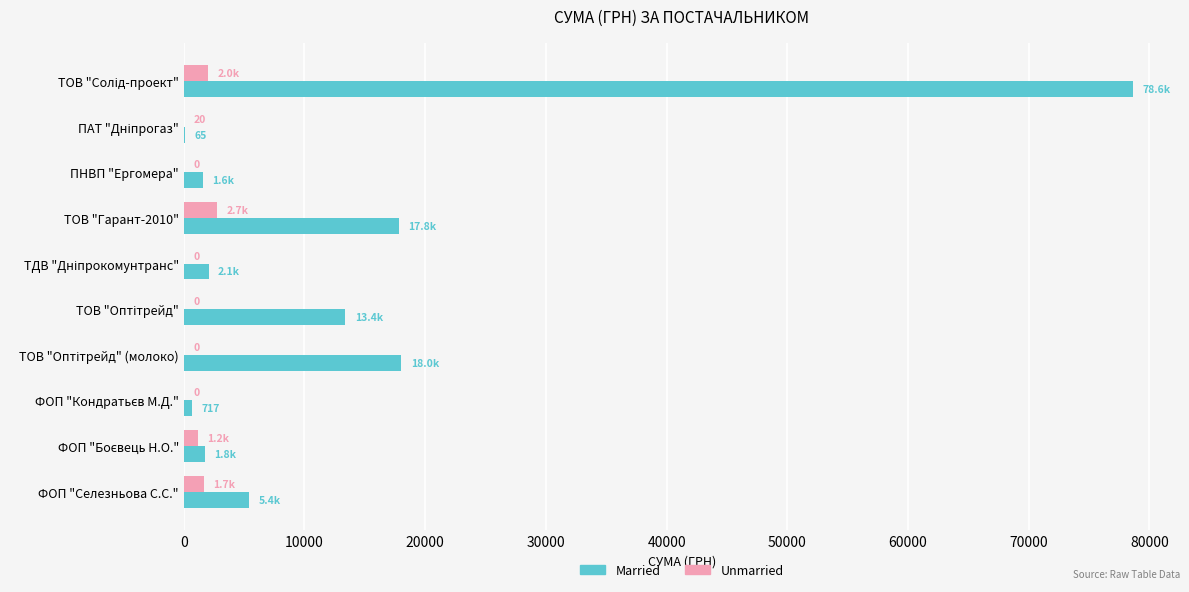

True or false: Married has a value of 5400.0 at ФОП "Селезньова С.С.".

True